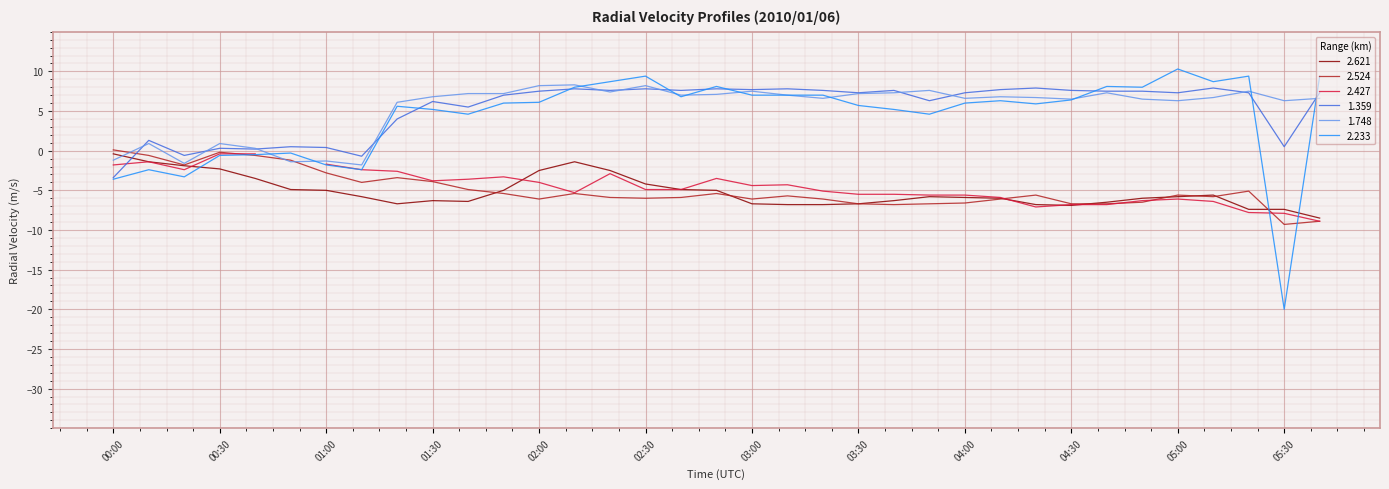

What is the label of the 20th point from the right?

02:30